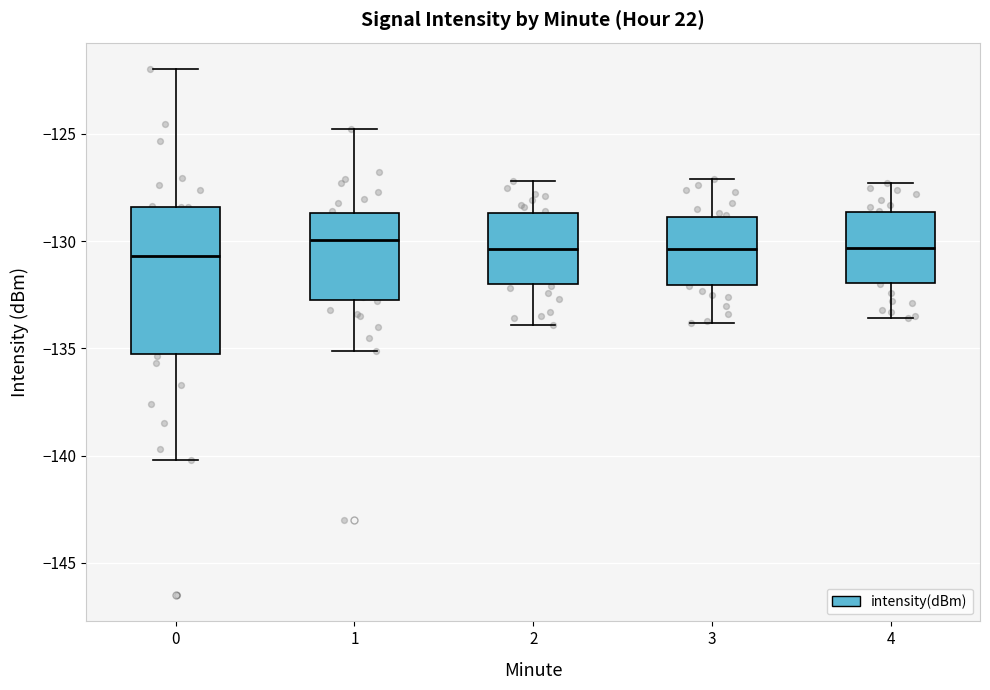

Reading left to right, transcribe this box plot: for each box, give where its median line is, the range the box spans, and where its two whiskers end, as read against the y-axis. The values are not printed on the chart, so give them approximately, as read against the axis.

0: median -130.5, box -135.5 to -128.5, whiskers -140.0 to -122.0
1: median -130.0, box -132.5 to -128.5, whiskers -135.0 to -125.0
2: median -130.5, box -132.0 to -128.5, whiskers -134.0 to -127.0
3: median -130.5, box -132.0 to -129.0, whiskers -134.0 to -127.0
4: median -130.5, box -132.0 to -128.5, whiskers -133.5 to -127.5